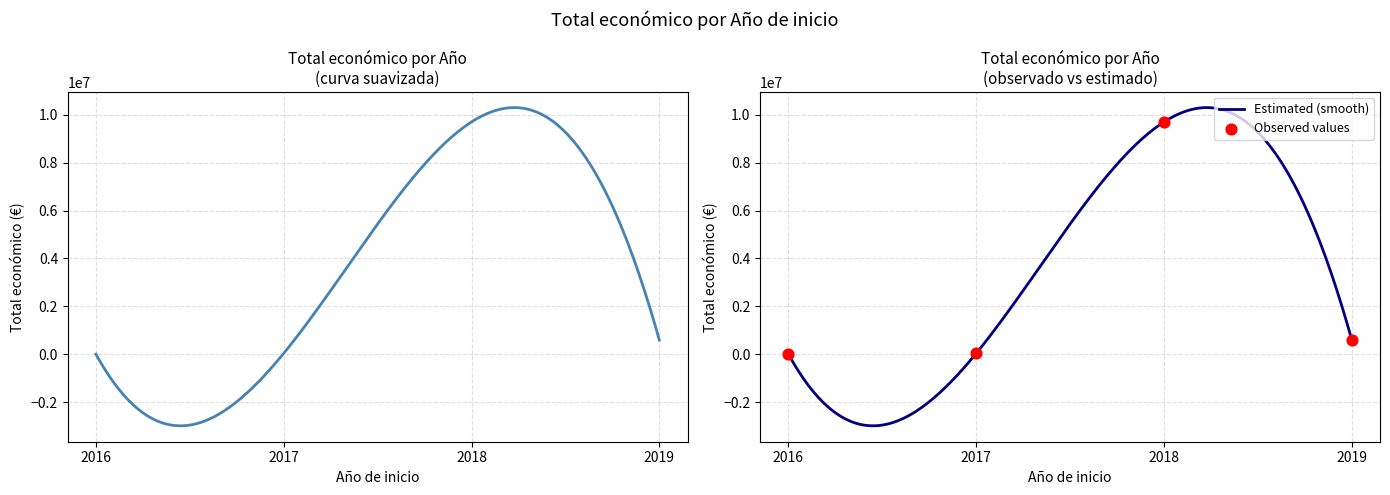

What is the ratio of the value at 2017 to the value at 2016?

0.6